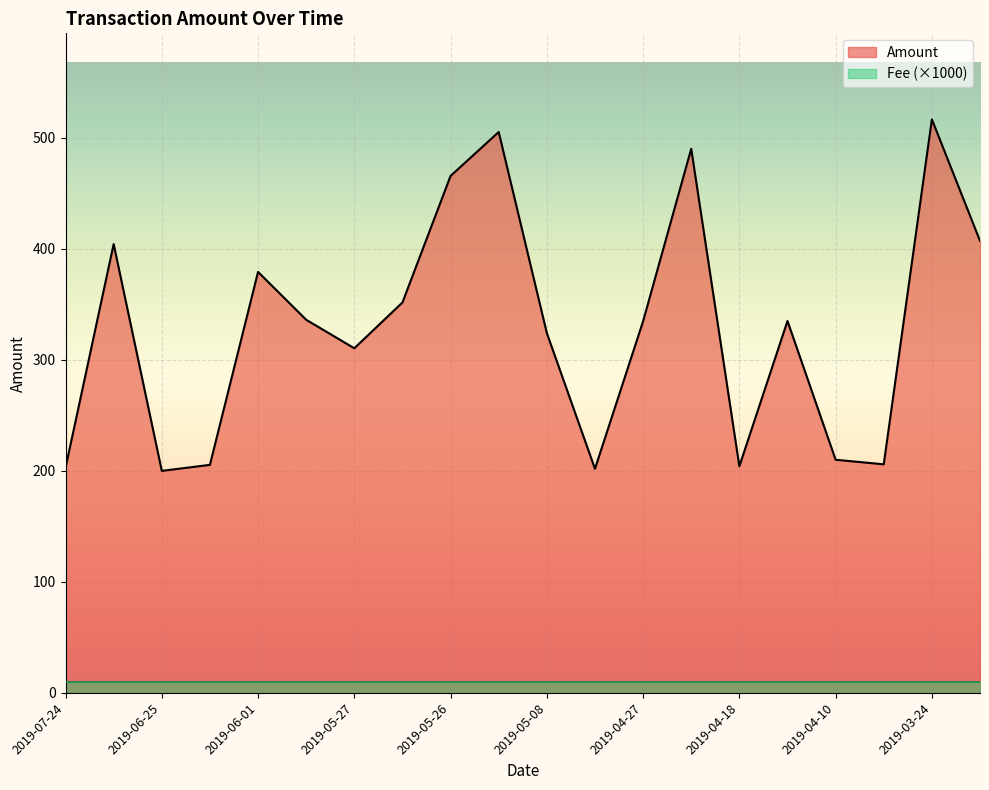

The chart shows a value of 205.9 at 2019-04-03. True or false?

True